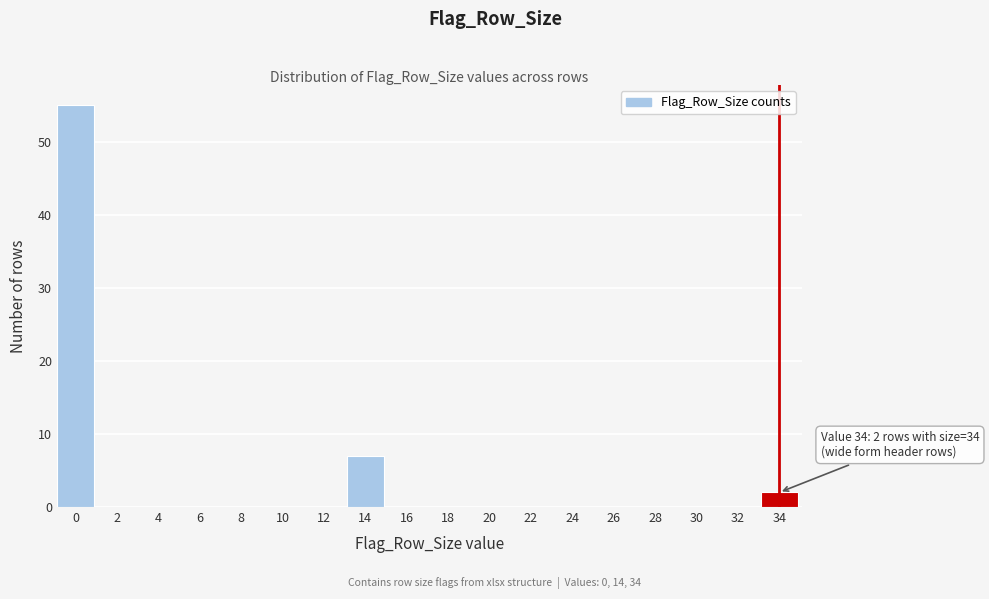

Reading left to right, extract all data points from this chart.

0=55	2=0	4=0	6=0	8=0	10=0	12=0	14=7	16=0	18=0	20=0	22=0	24=0	26=0	28=0	30=0	32=0	34=2